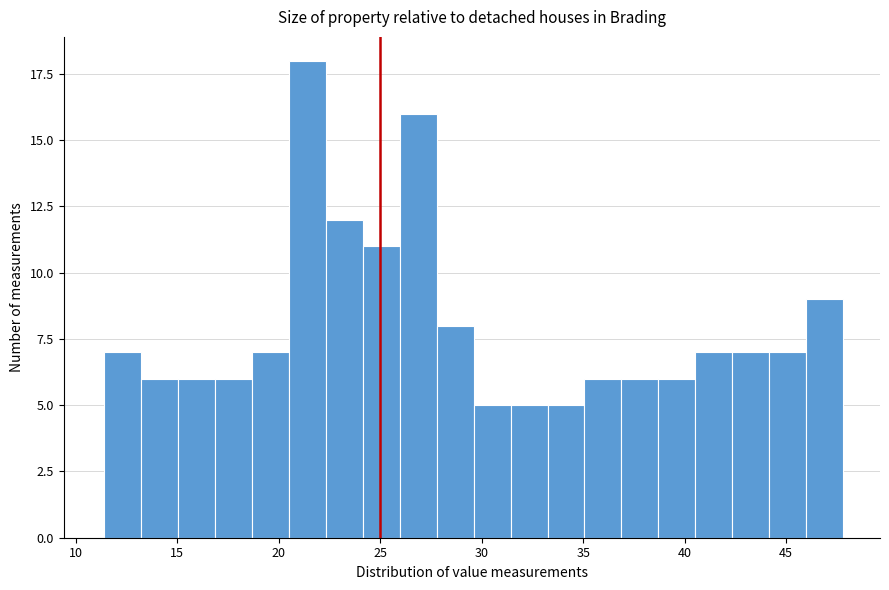

Read against the x-axis, roughly where is the centre of the tallest bar?

21.5